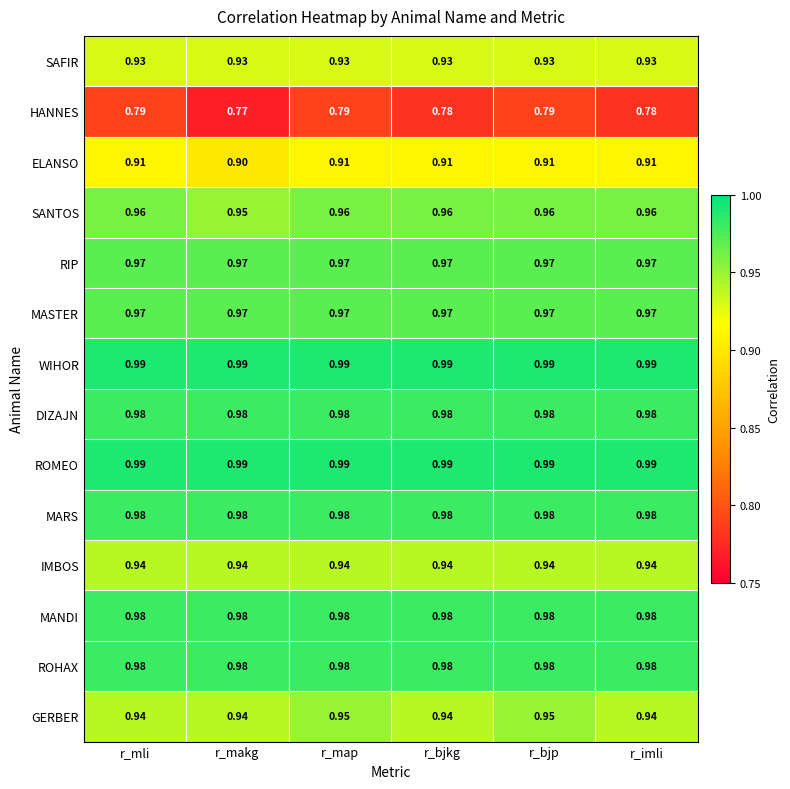

Which category has the lowest value in the ELANSO series?

r_makg